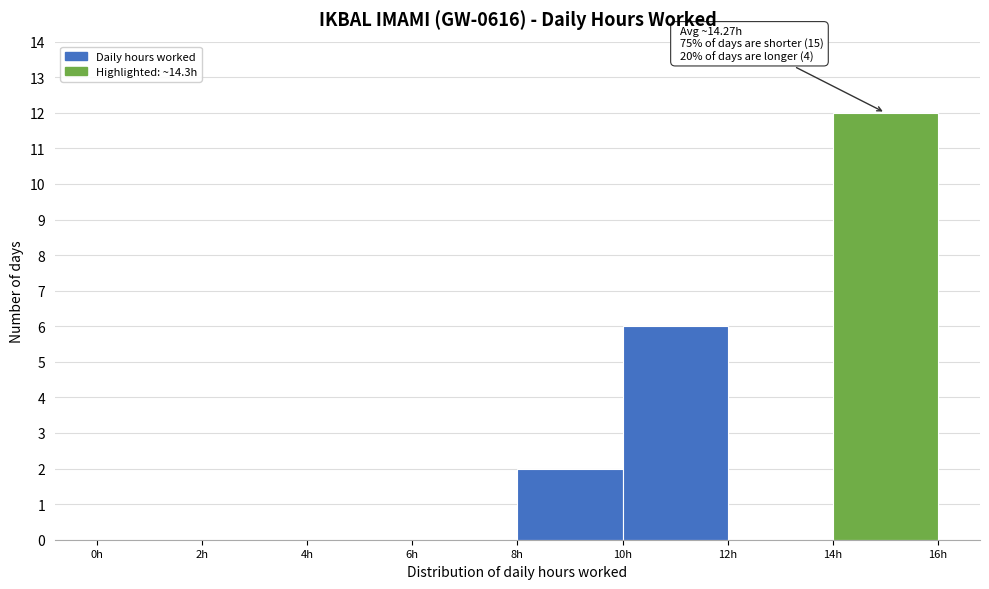

Which range on the x-axis has the tallest bar?

14 to 16